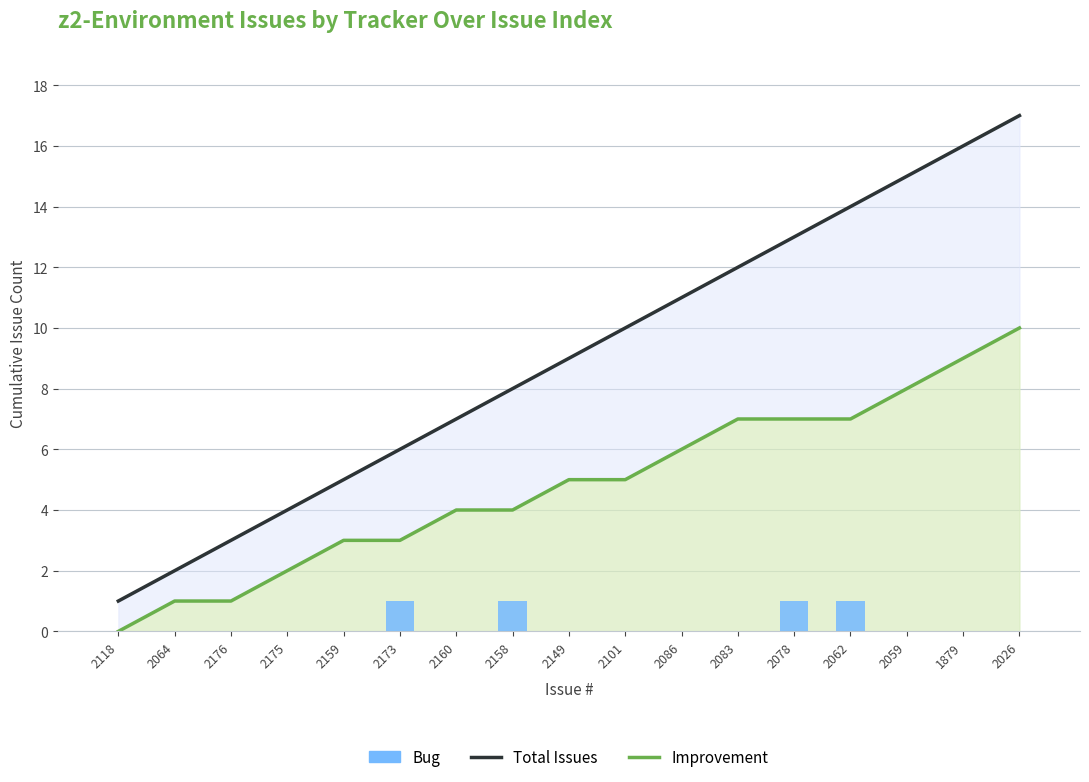

Which series has the largest total across all categories?

Total Issues